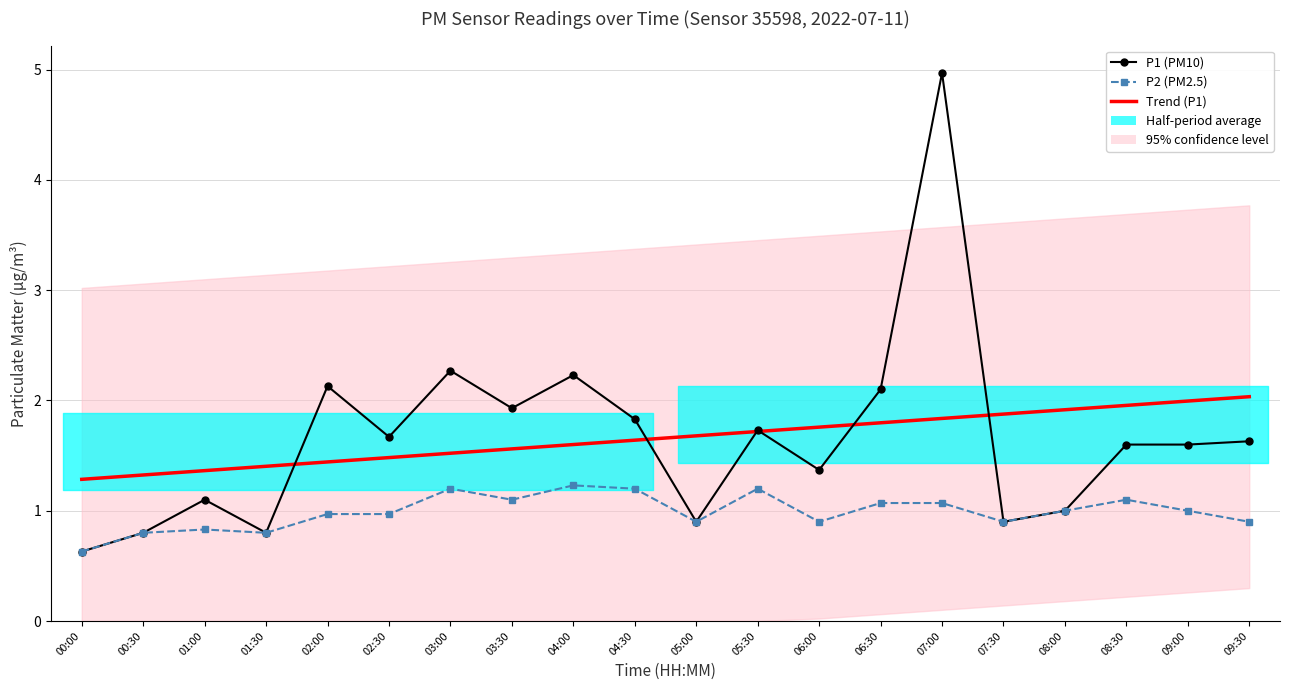

Rank the series by their maximum value, from lowest to highest.

P2 (PM2.5), Trend (P1), P1 (PM10)